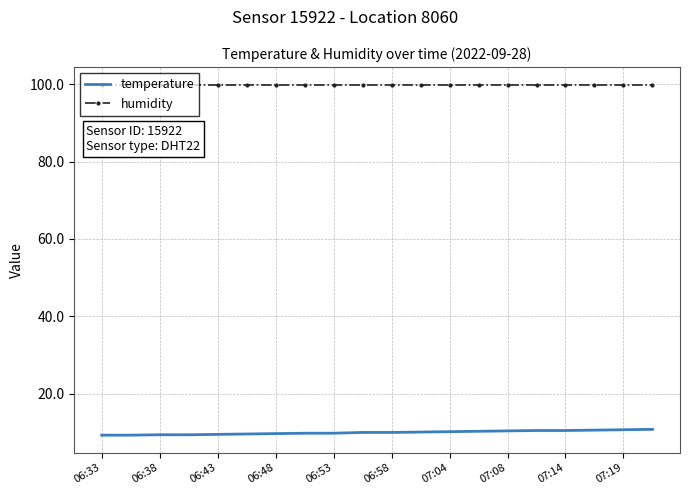

True or false: humidity and temperature cross at least once.

False